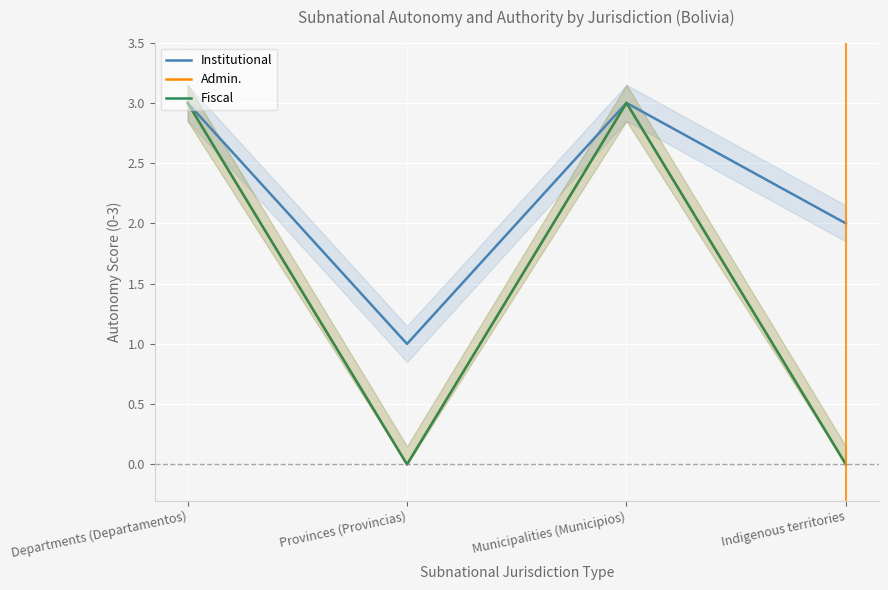

True or false: Institutional and Fiscal cross at least once.

False